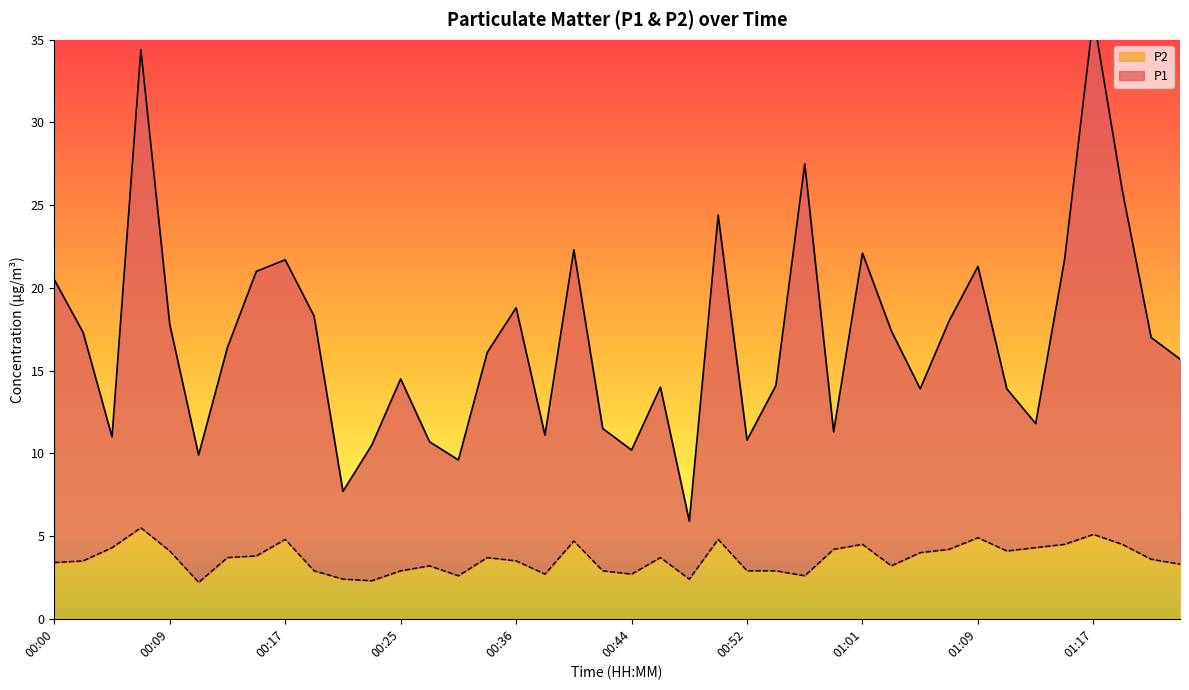

At how many categories does at least one series exceed 33?

2